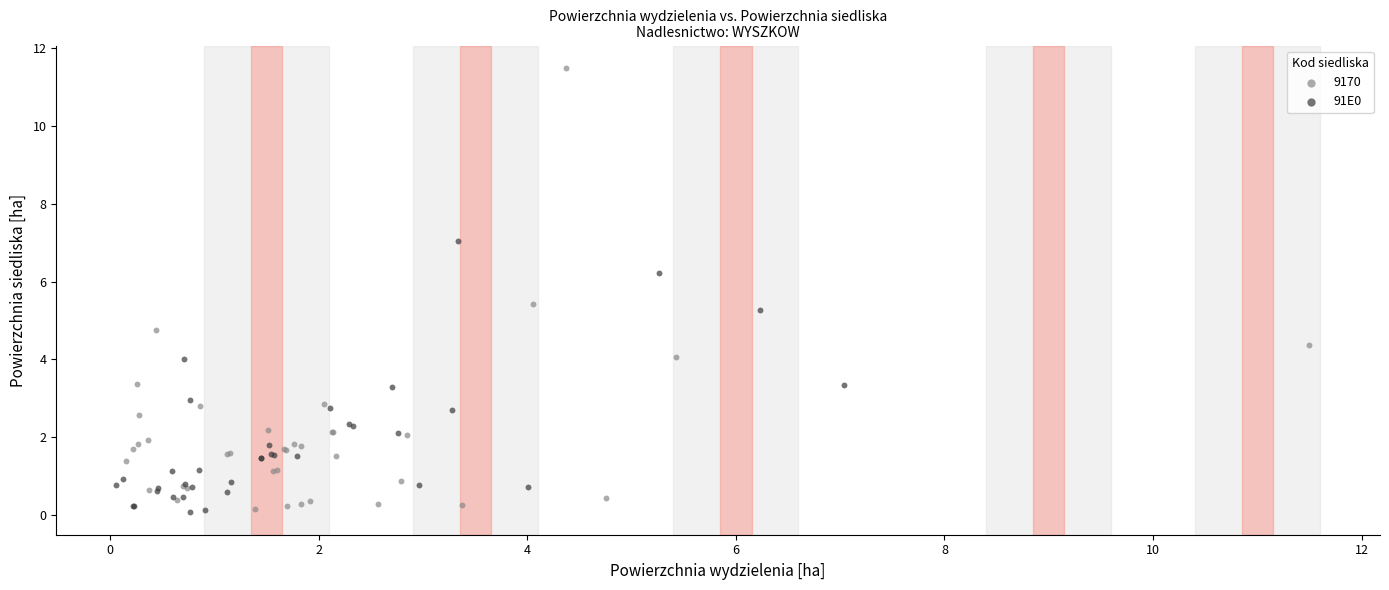

Which series has the largest Y range (max minus min)?

9170